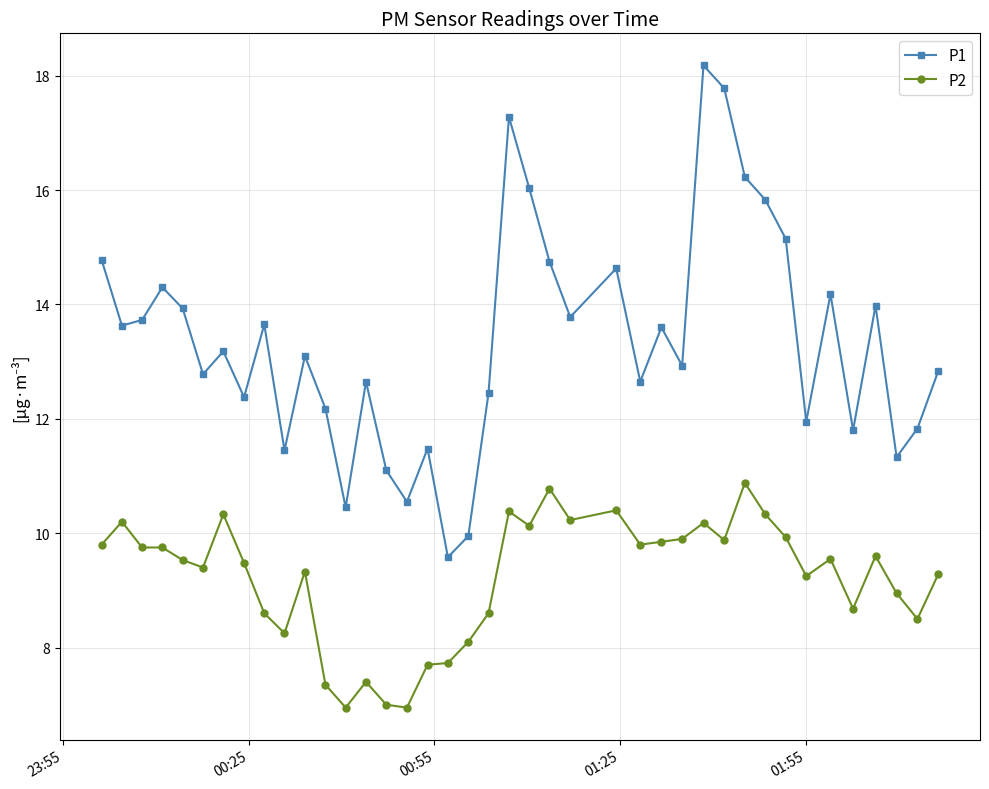

What is the smallest value displayed?

7.0